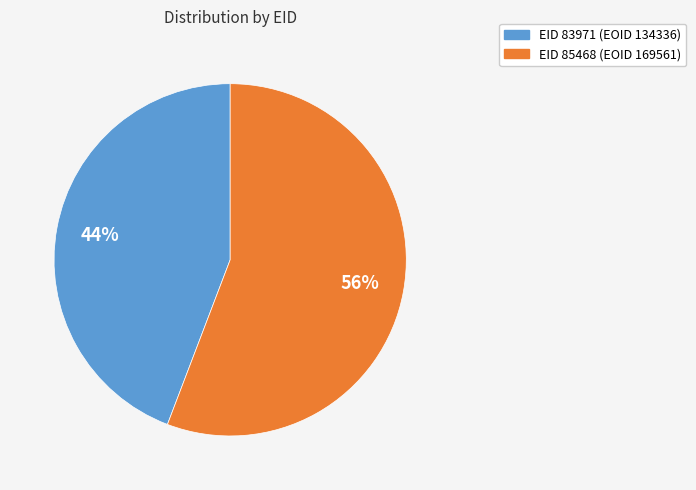

How many slices are in this pie chart?

2